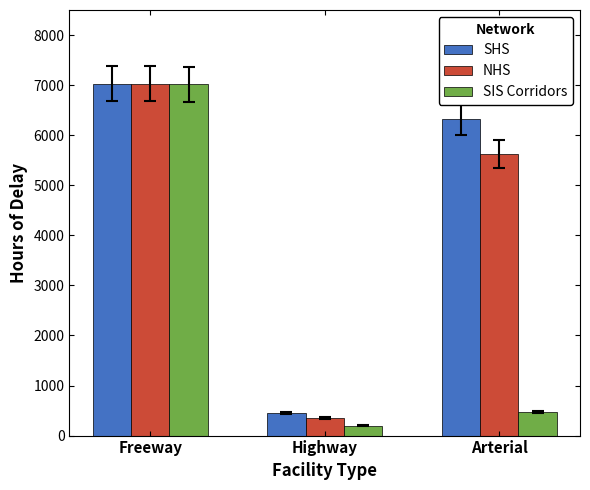

Which series has the widest spread of values?

SIS Corridors